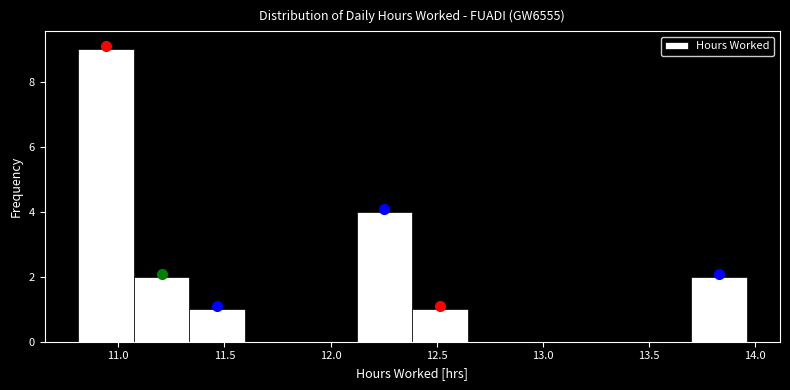

Reading left to right, list every bar in this chart as the range it spans on the x-axis followed by its height. Neither the bar edges nor the heights are printed on the chart, so give them approximately, as read against the axes.

10.80 to 11.05: 9
11.05 to 11.35: 2
11.35 to 11.60: 1
11.60 to 11.85: 0
11.85 to 12.10: 0
12.10 to 12.40: 4
12.40 to 12.65: 1
12.65 to 12.90: 0
12.90 to 13.15: 0
13.15 to 13.45: 0
13.45 to 13.70: 0
13.70 to 13.95: 2